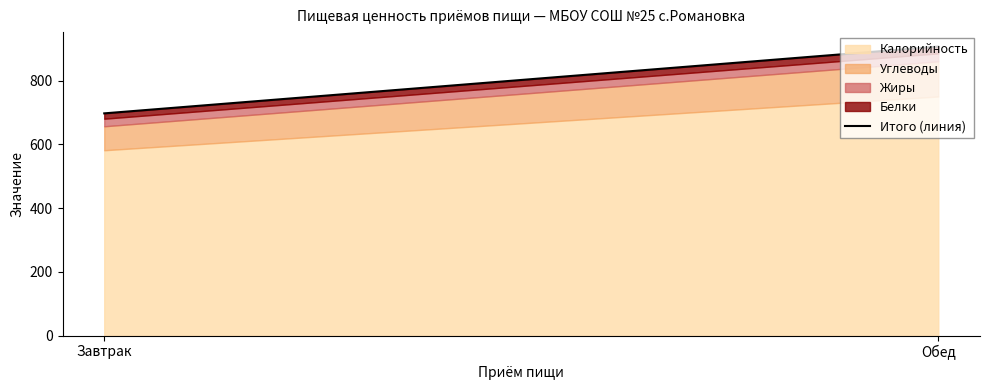

Approximately how many times larger is the value at Завтрак compared to Обед?

0.8